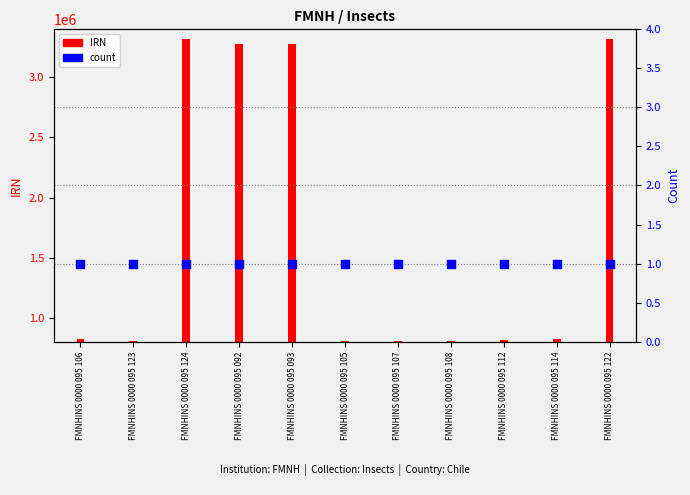

Which series has the largest Y range (max minus min)?

IRN